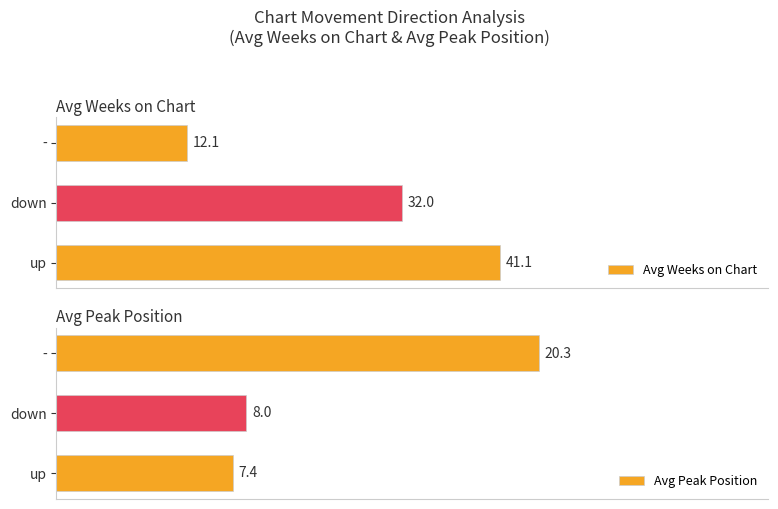

Reading left to right, list all the values displayed in this chart.

Avg Weeks on Chart: 41.1	32.0	12.1
Avg Peak Position: 7.4	8.0	20.3